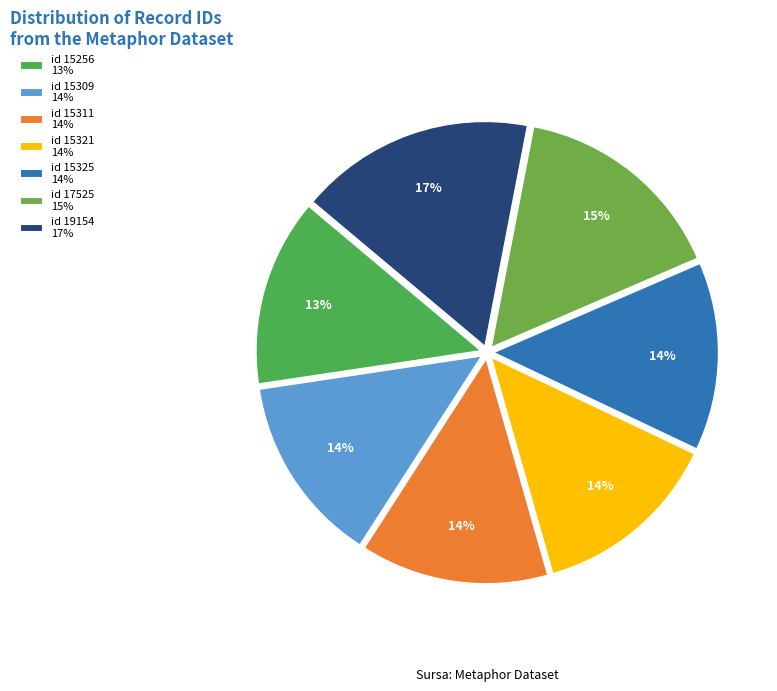

Count the number of slices in the pie.

7